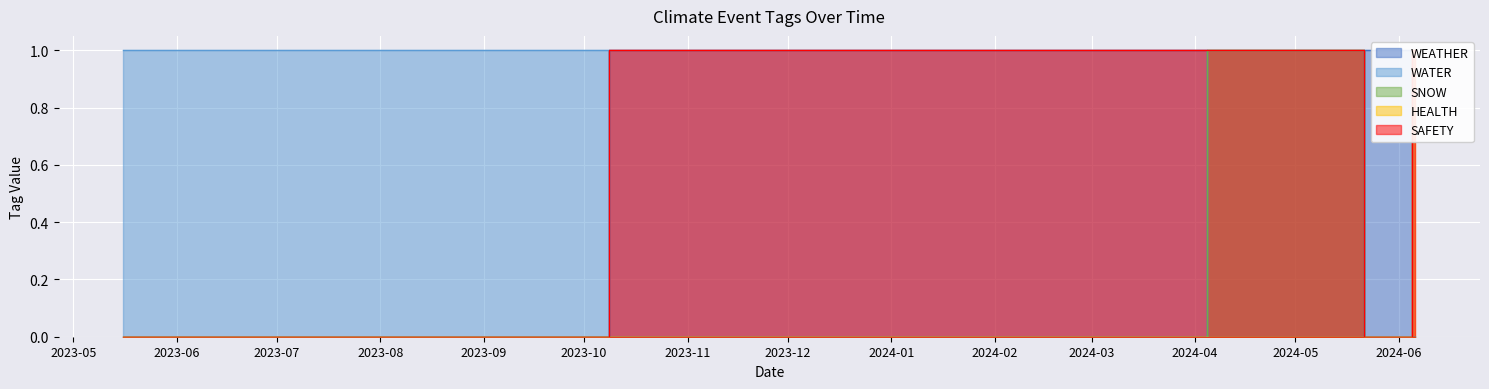

Which category has the highest value in the WEATHER series?

2024-06-04